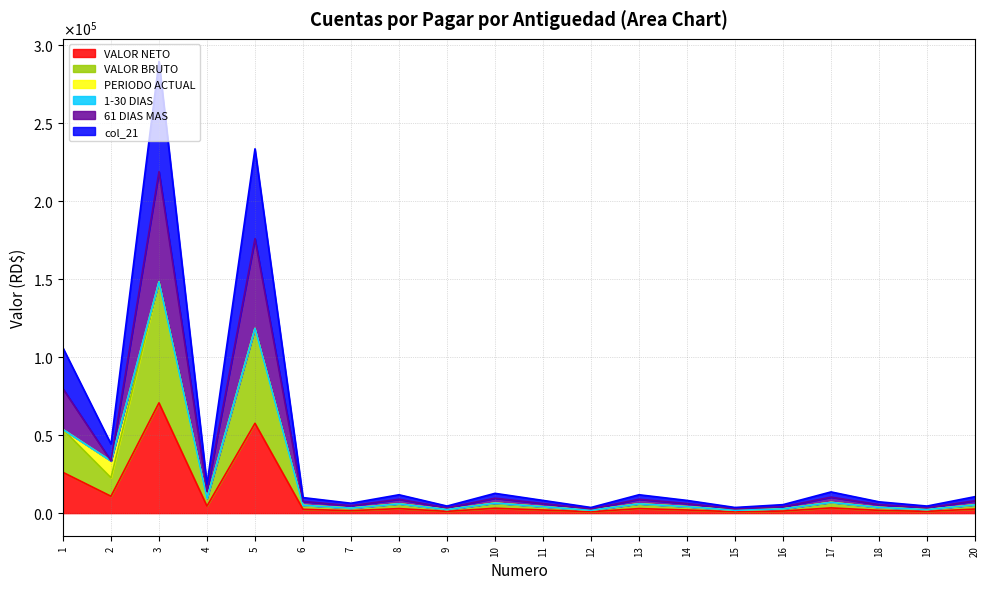

Does the chart have visible grid lines?

Yes